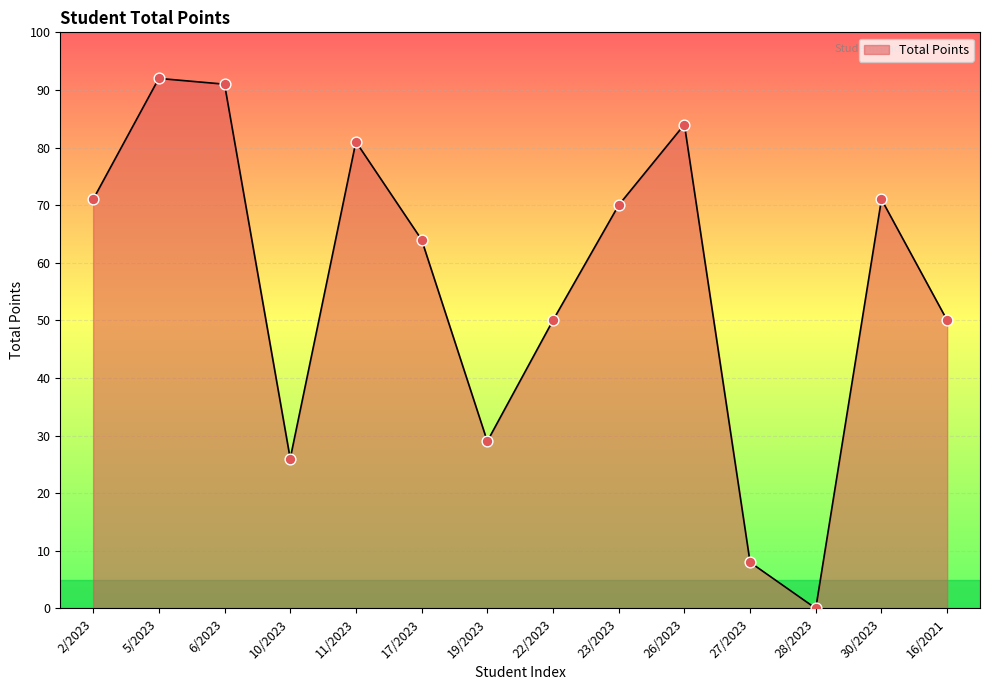

Which has a higher value, 22/2023 or 10/2023?

22/2023